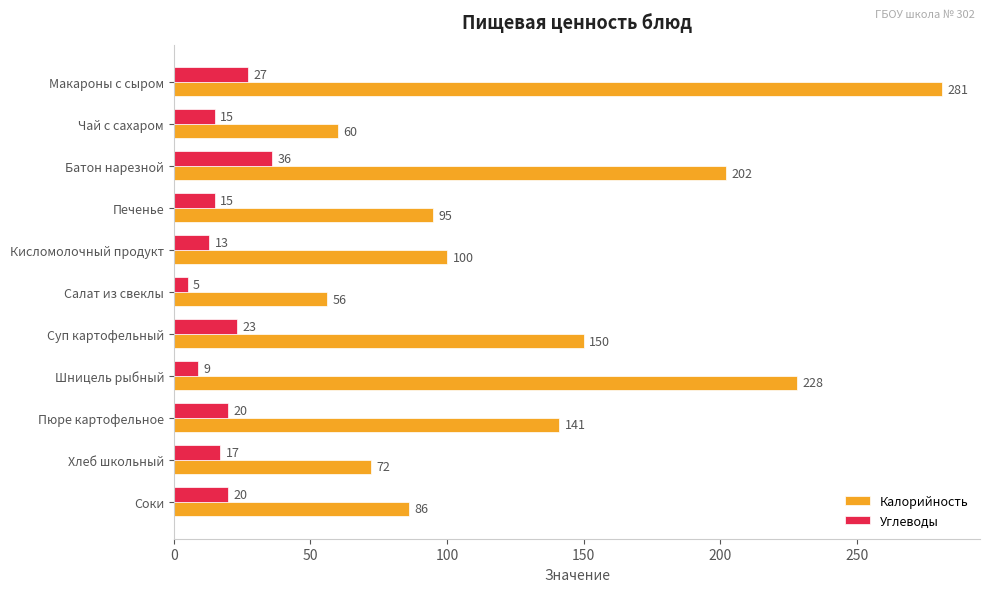

What is the difference between the highest and lowest values at Салат из свеклы?

51